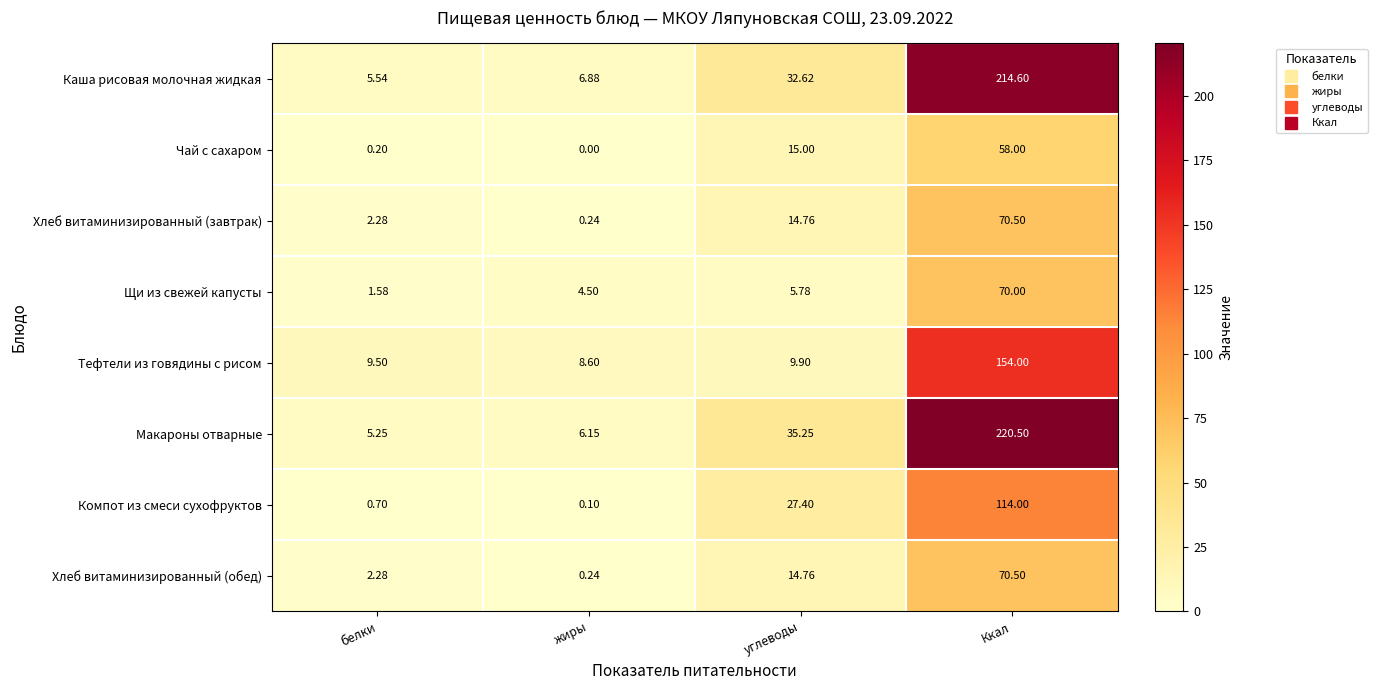

Rank the categories by Компот из смеси сухофруктов value from highest to lowest.

Ккал, углеводы, белки, жиры